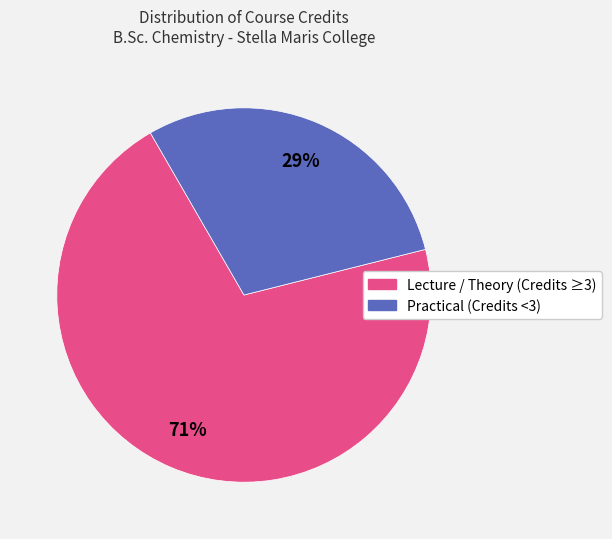

To the nearest percent, what is the average slice percentage?

50%